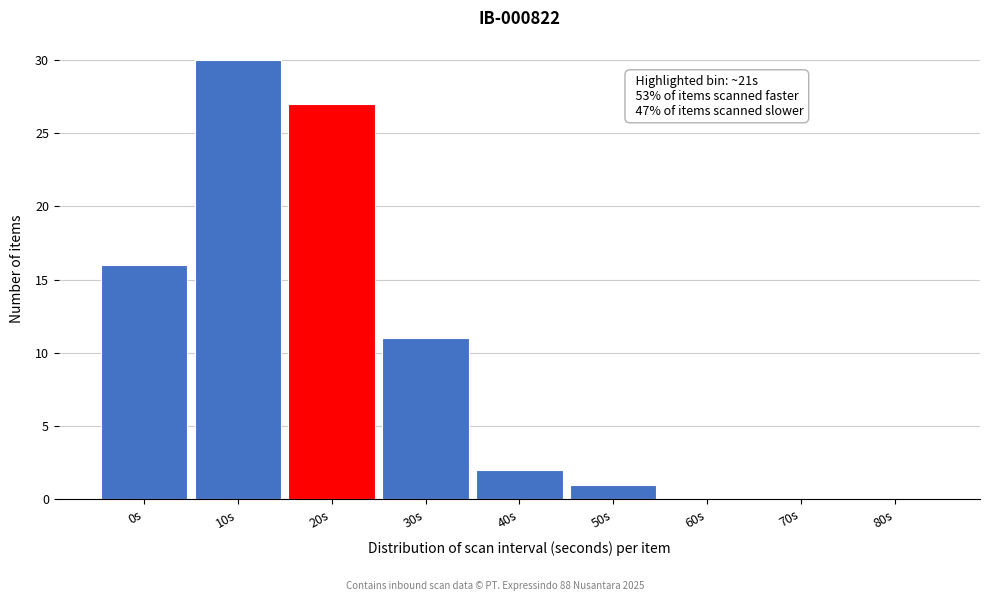

Reading left to right, what are all the values shown in this chart?

0s=16	10s=30	20s=27	30s=11	40s=2	50s=1	60s=0	70s=0	80s=0